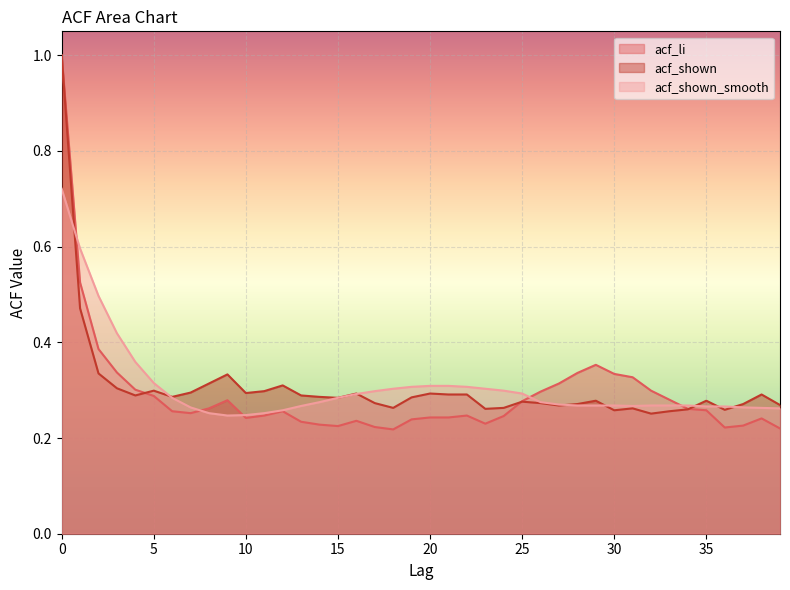

Rank the series at 39 from lowest to highest value.

acf_li, acf_shown_smooth, acf_shown